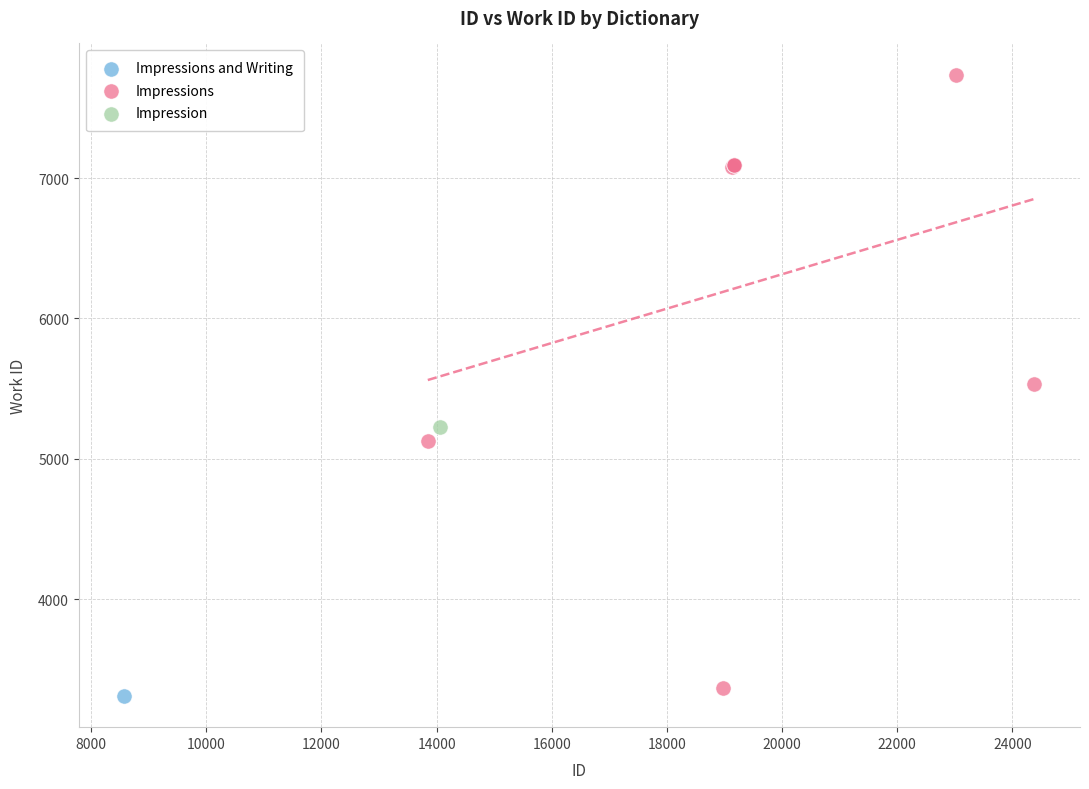

What are all the series names shown in the legend?

Impressions and Writing, Impressions, Impression